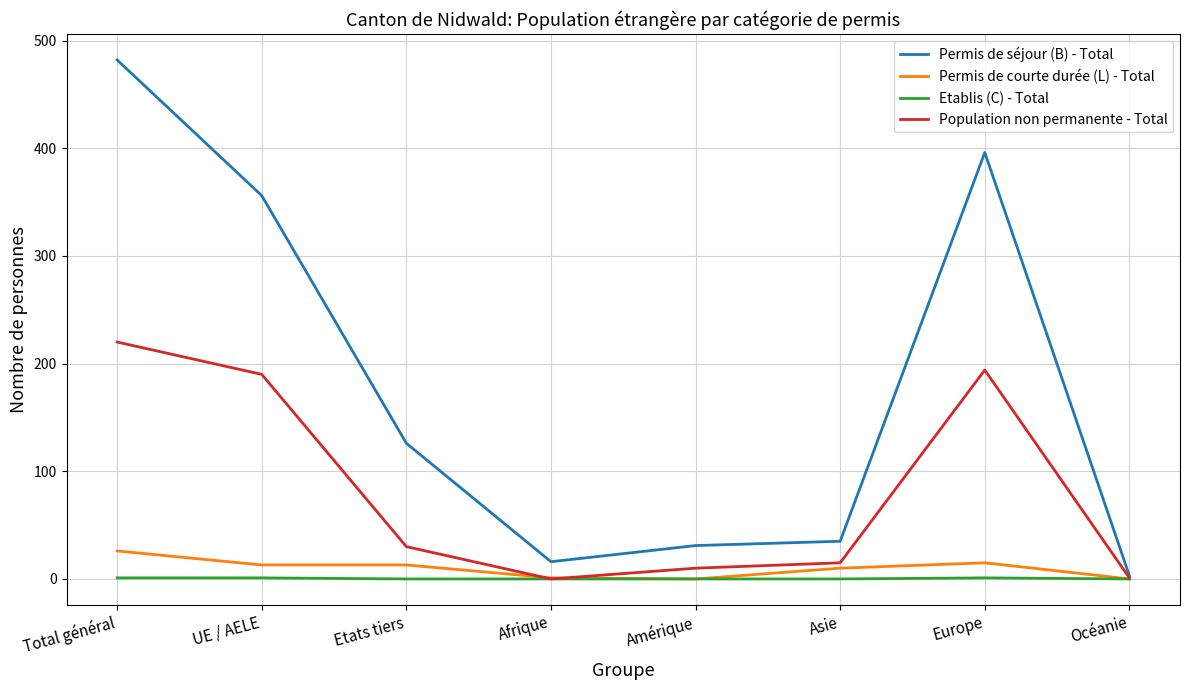

Is the value of Population non permanente - Total at Asie greater than the value of Etablis (C) - Total at UE / AELE?

Yes